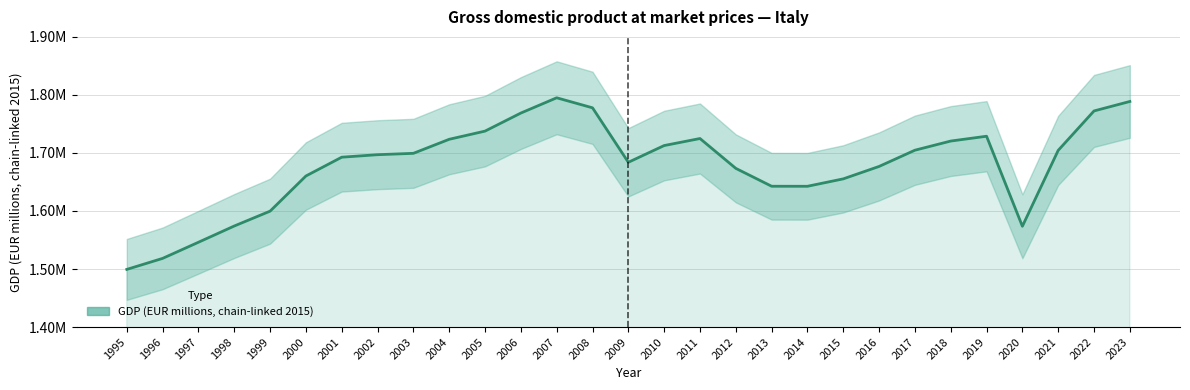

How many points are higher than both their immediate neighbors (excluding endpoints)?

3